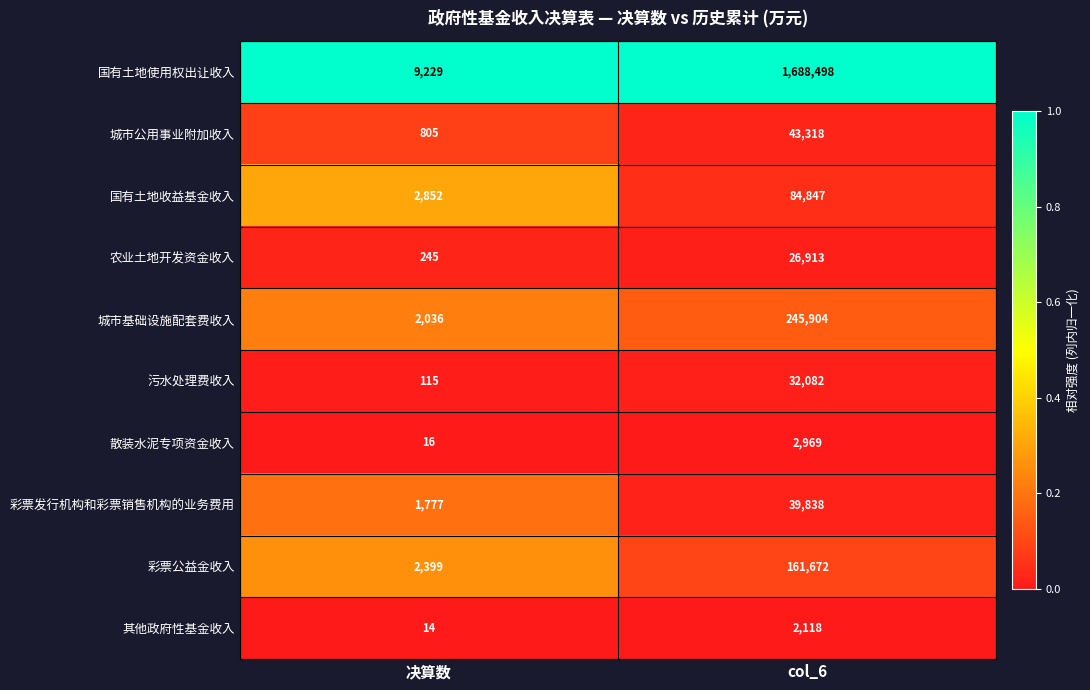

Reading left to right, list all the values displayed in this chart.

国有土地使用权出让收入: 9229	1688498
城市公用事业附加收入: 805	43318
国有土地收益基金收入: 2852	84847
农业土地开发资金收入: 245	26913
城市基础设施配套费收入: 2036	245904
污水处理费收入: 115	32082
散装水泥专项资金收入: 16	2969
彩票发行机构和彩票销售机构的业务费用: 1777	39838
彩票公益金收入: 2399	161672
其他政府性基金收入: 14	2118